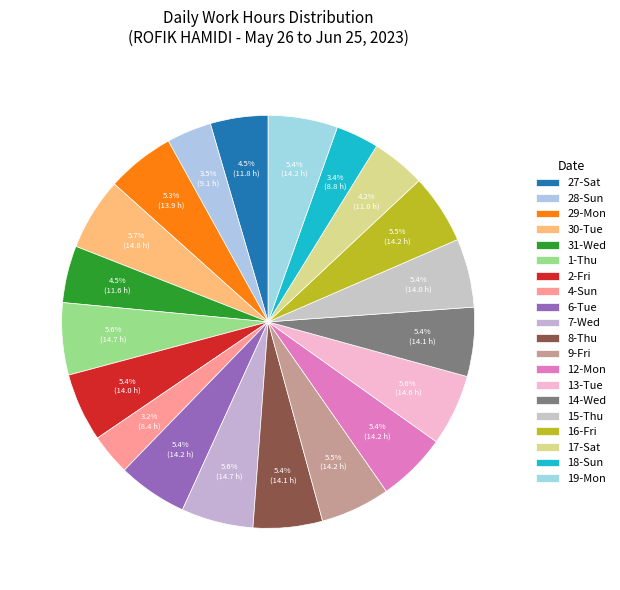

Between 29-Mon and 27-Sat, which is larger?

29-Mon